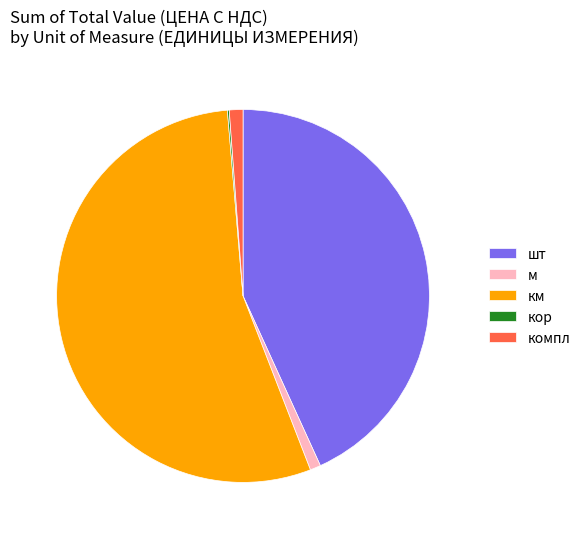

Approximately how many times larger is the value at м compared to компл?

0.8